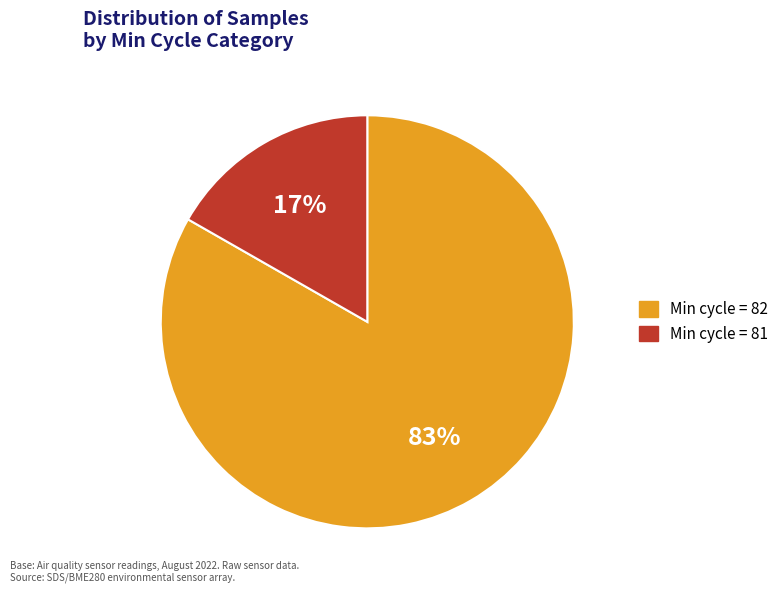

The Min cycle = 81 slice represents 17% of the pie. True or false?

True